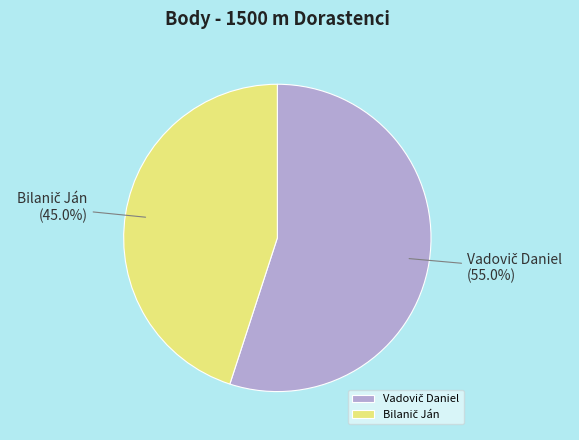

Rank the categories by value from highest to lowest.

Vadovič Daniel, Bilanič Ján